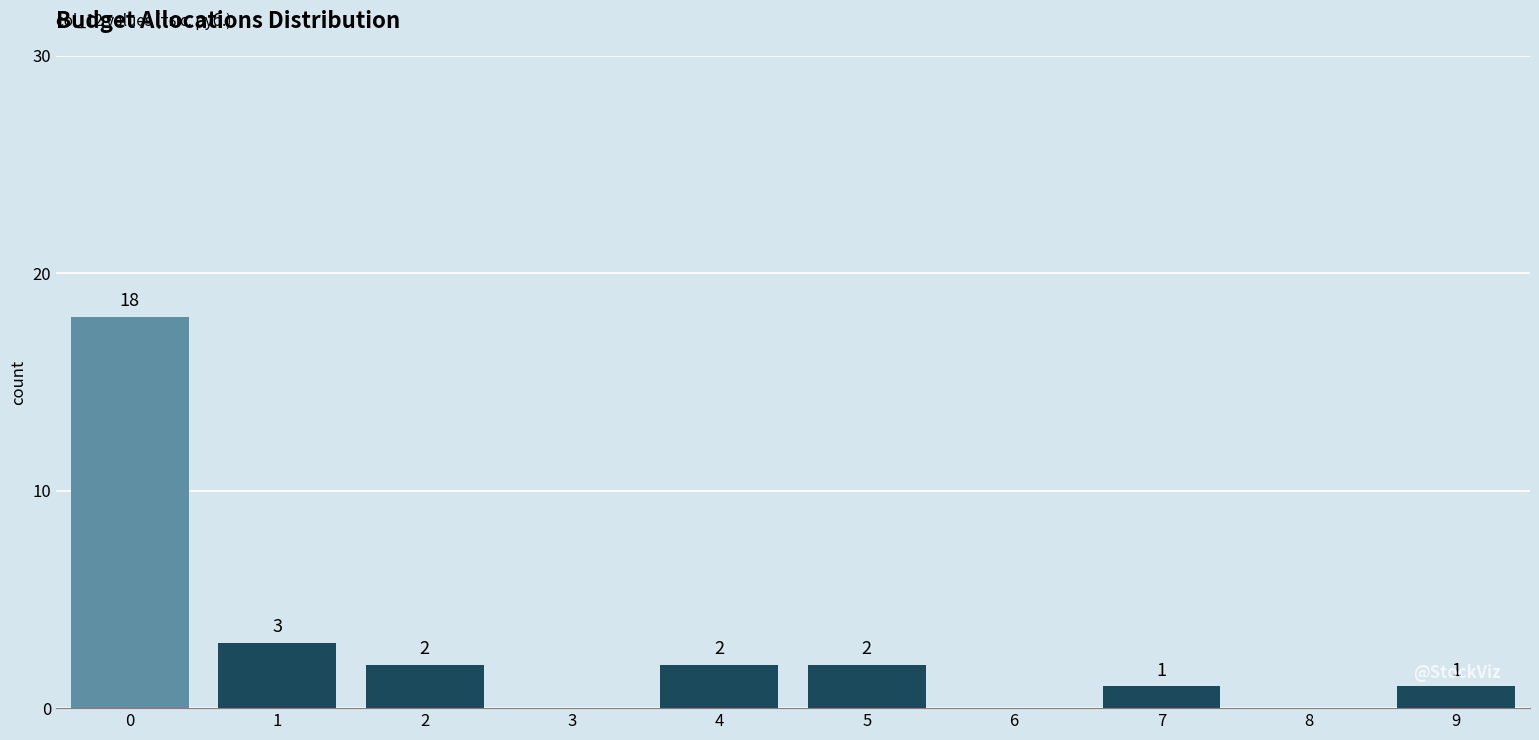

Reading left to right, extract all data points from this chart.

0=18	1=3	2=2	3=0	4=2	5=2	6=0	7=1	8=0	9=1